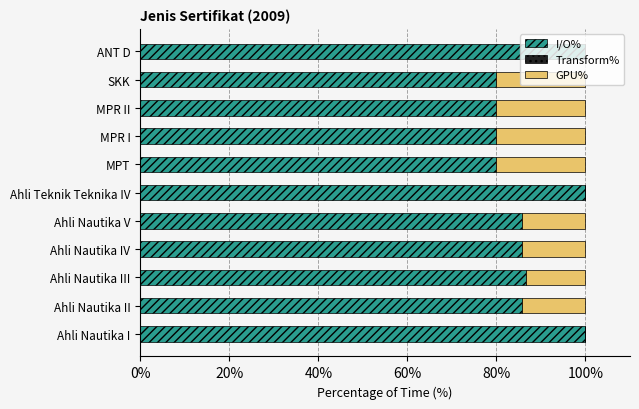

Is it true that I/O% equals 131.3 at Ahli Nautika III?

False